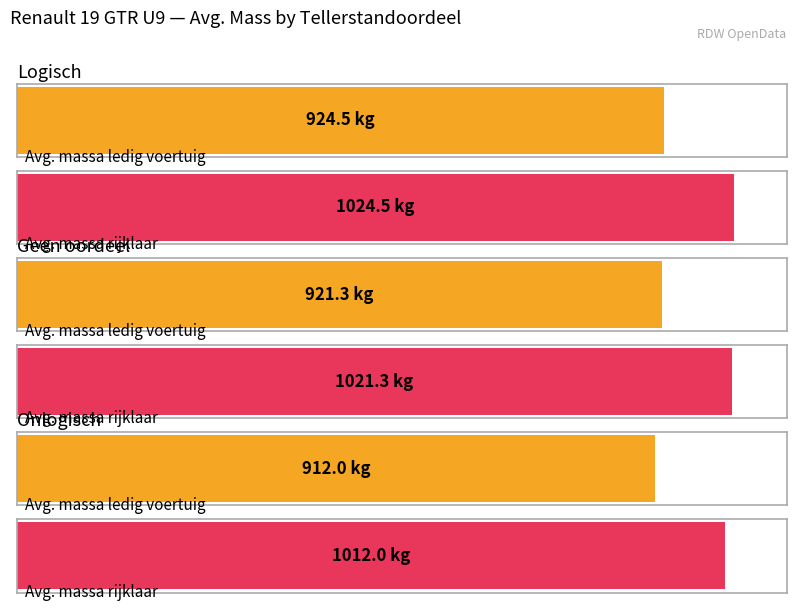

The value of massa_ledig_voertuig at 39 is 1414. True or false?

False